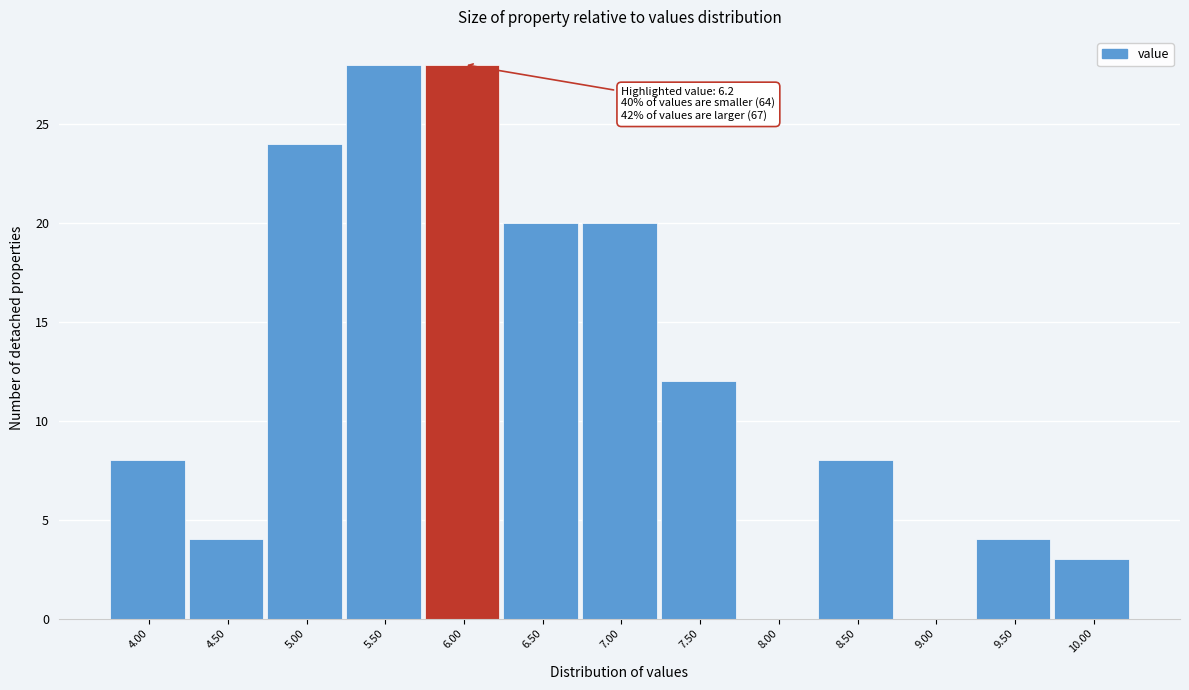

Reading left to right, list all the values displayed in this chart.

4.00=8	4.50=4	5.00=24	5.50=28	6.00=28	6.50=20	7.00=20	7.50=12	8.00=0	8.50=8	9.00=0	9.50=4	10.00=3